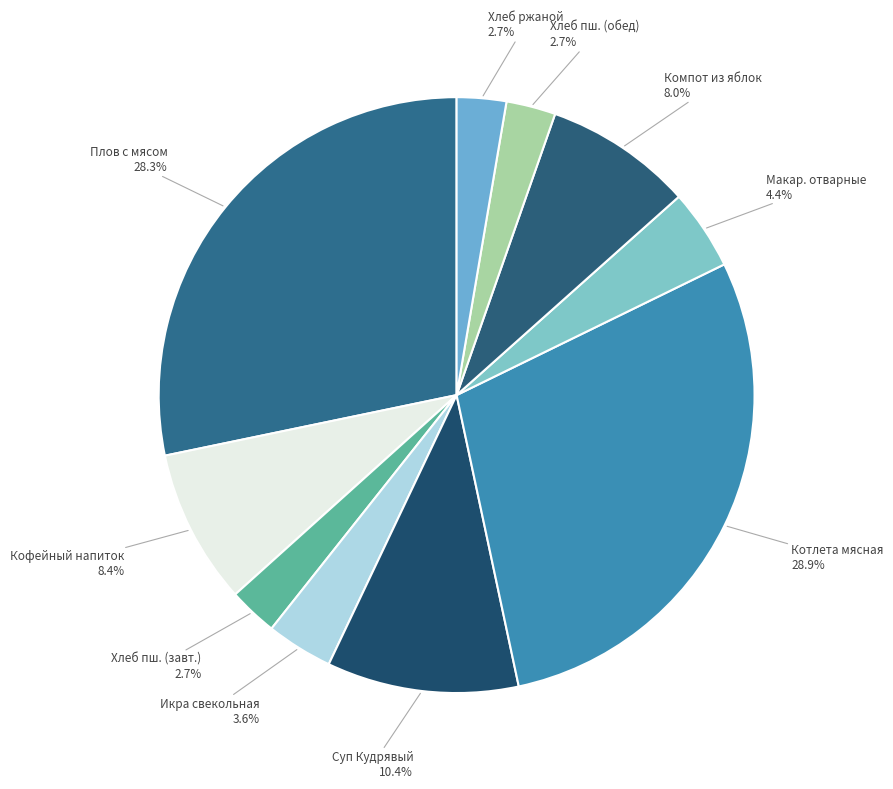

How many segments does this pie chart have?

10